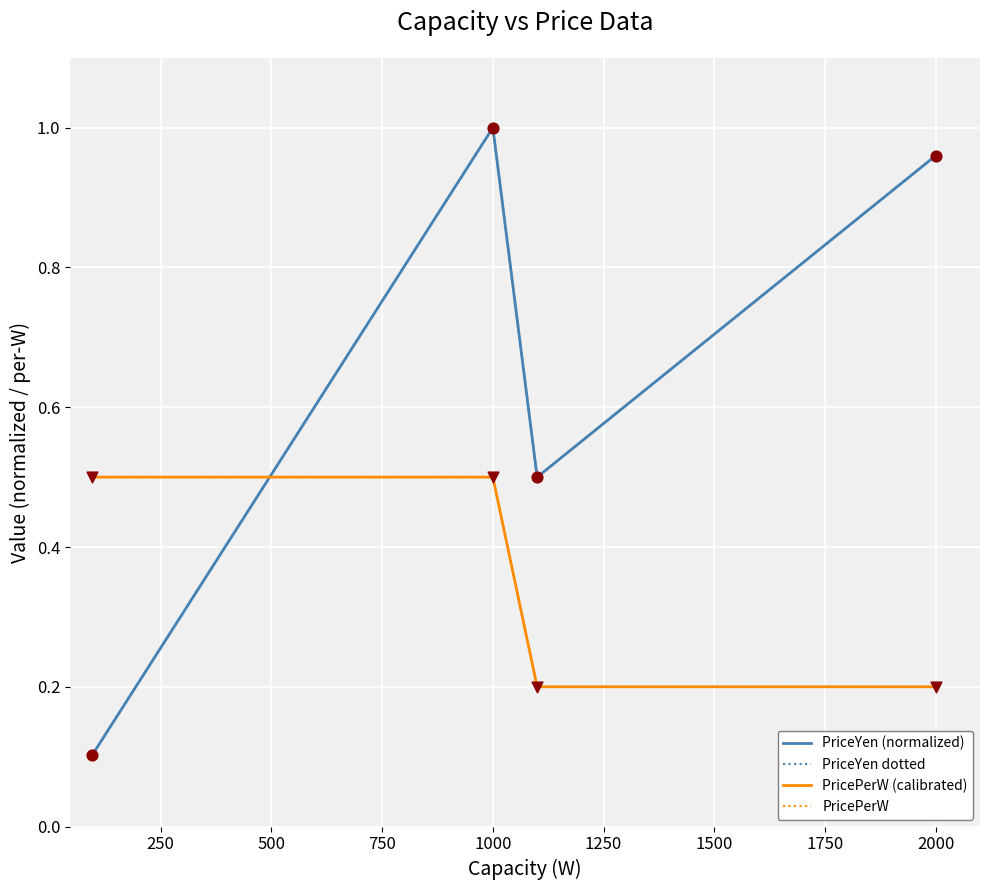

What are all the series names shown in the legend?

PriceYen (normalized), PriceYen dotted, PricePerW (calibrated), PricePerW